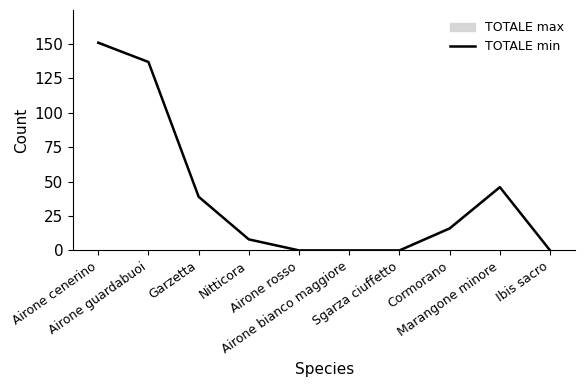

What is the average value?

40